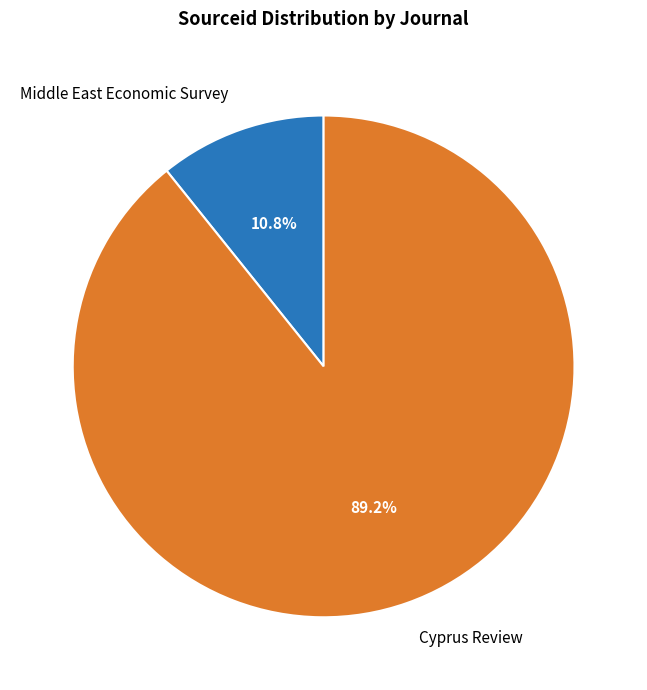

To the nearest percent, what portion does Middle East Economic Survey represent?

11%